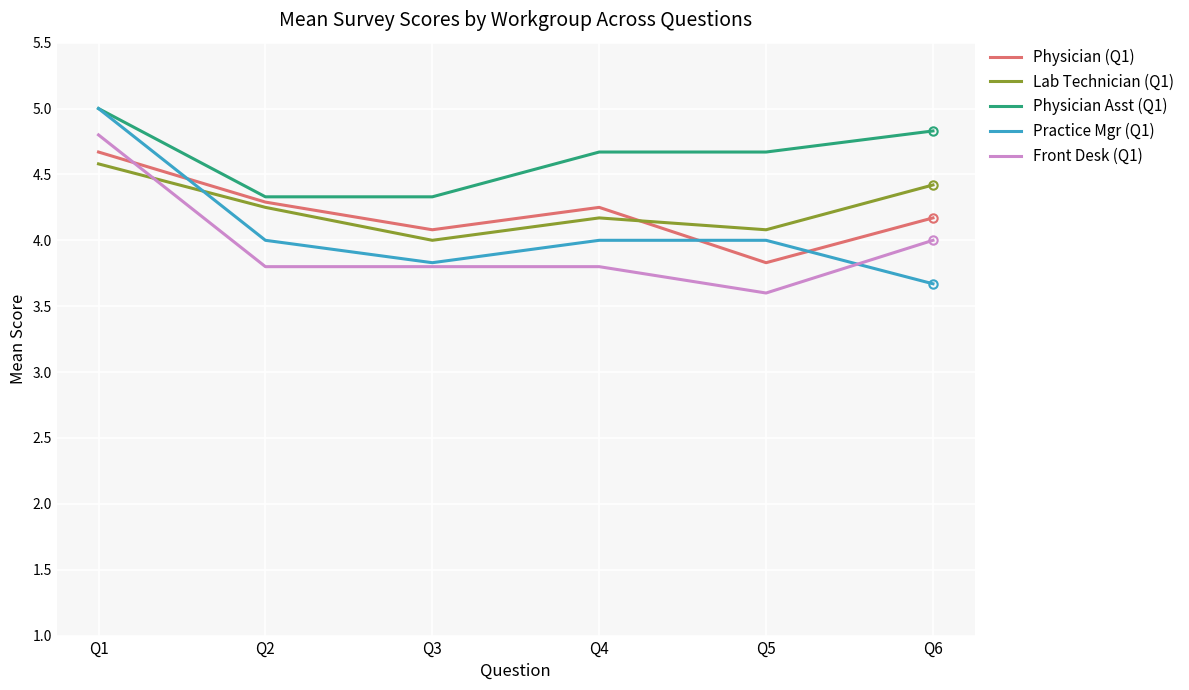

Count the number of data series in this chart.

5